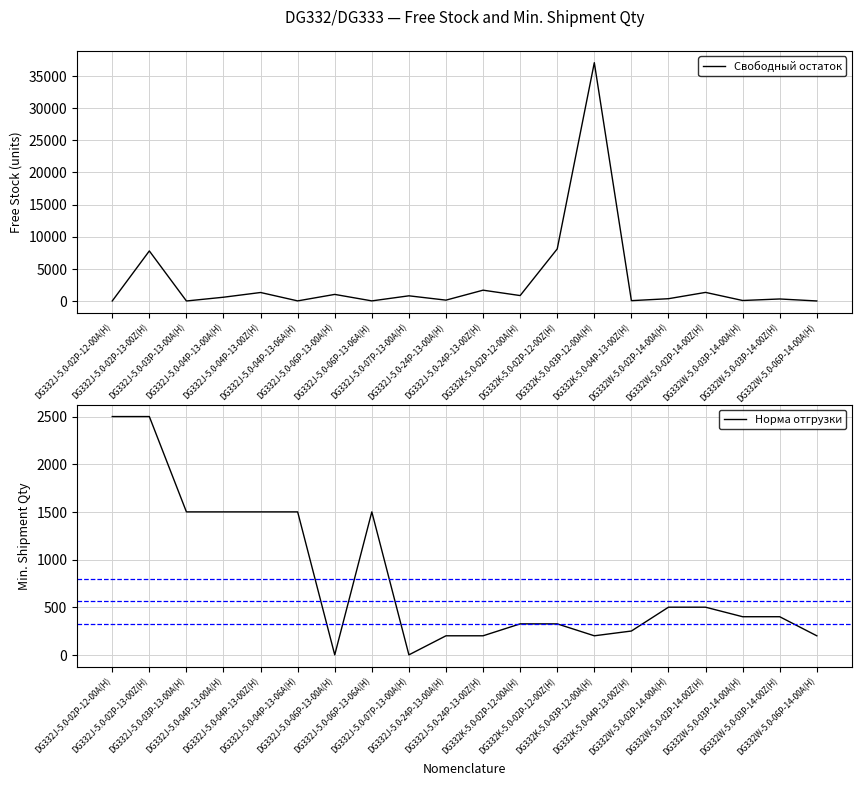

What is the label of the 6th point from the left?

DG332J-5.0-04P-13-06A(H)